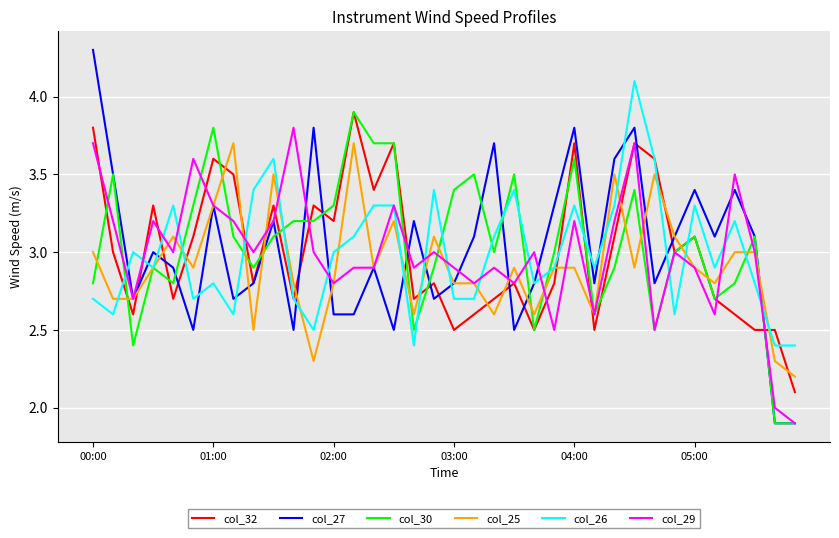

True or false: col_29 and col_27 cross at least once.

True